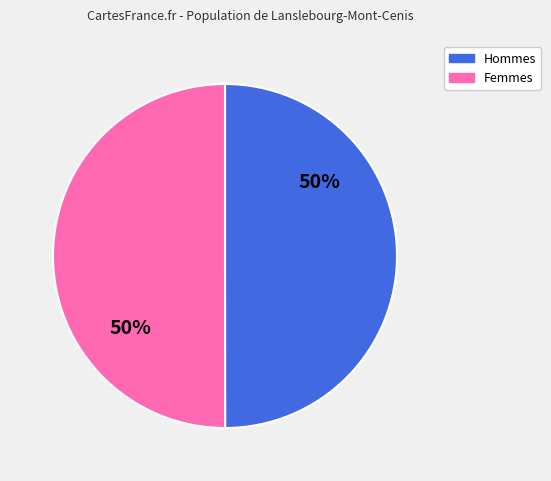

Is the sum of Femmes and Hommes greater than half?

Yes